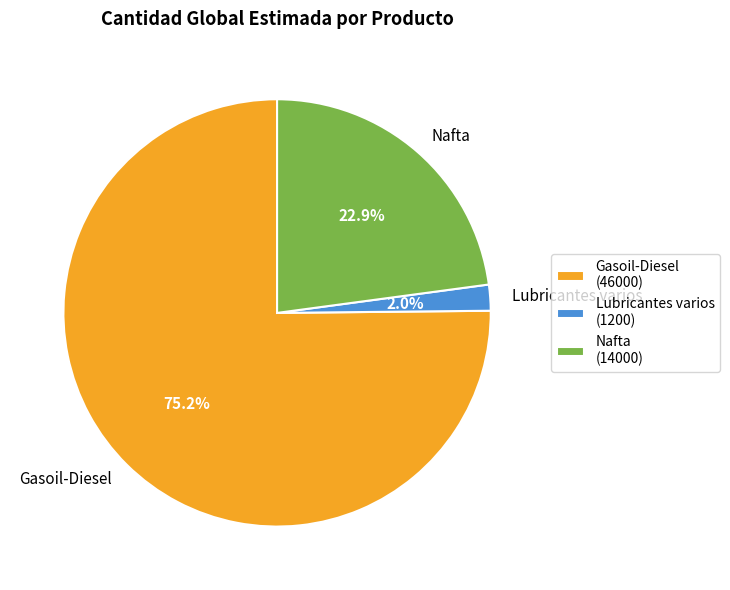

Which slice represents more than half of the pie?

Gasoil-Diesel